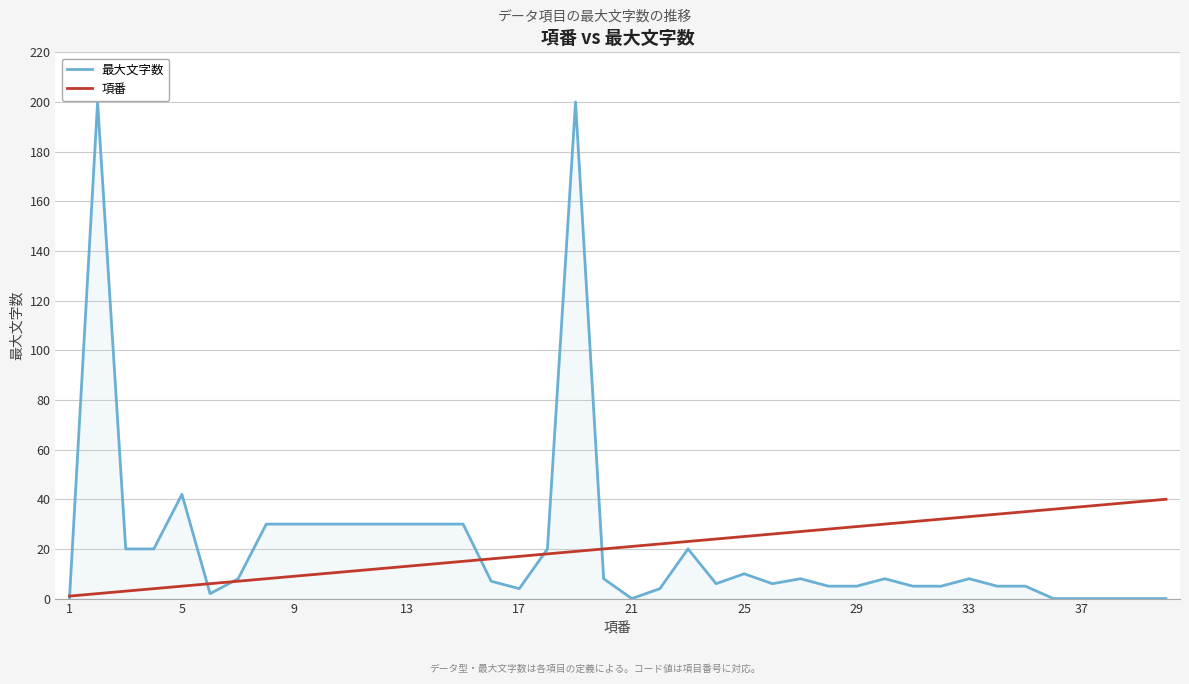

Rank the series by their maximum value, from lowest to highest.

項番, 最大文字数